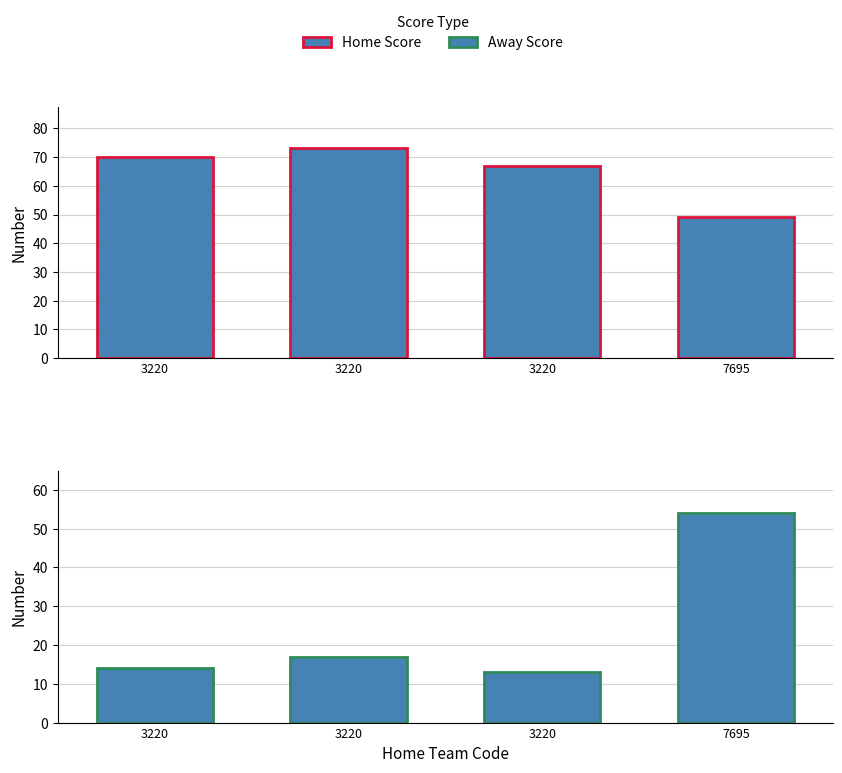

The Away Score series shows 17 at 3220. True or false?

True